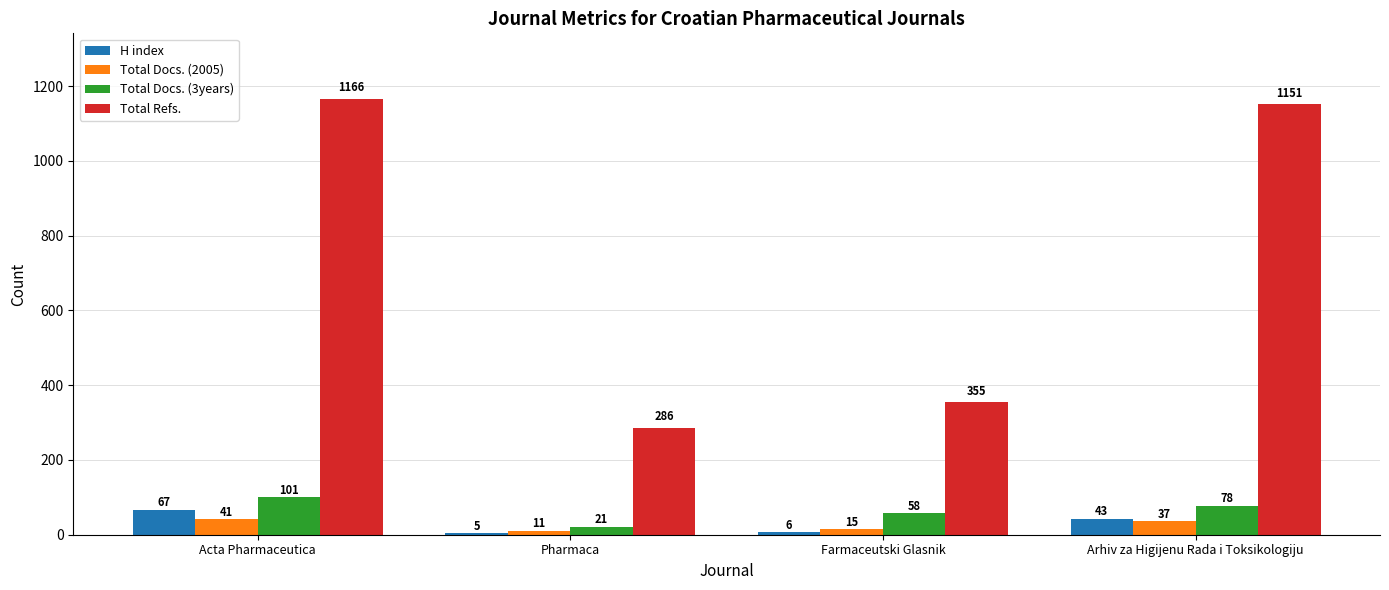

Which series has the widest spread of values?

Total Refs.